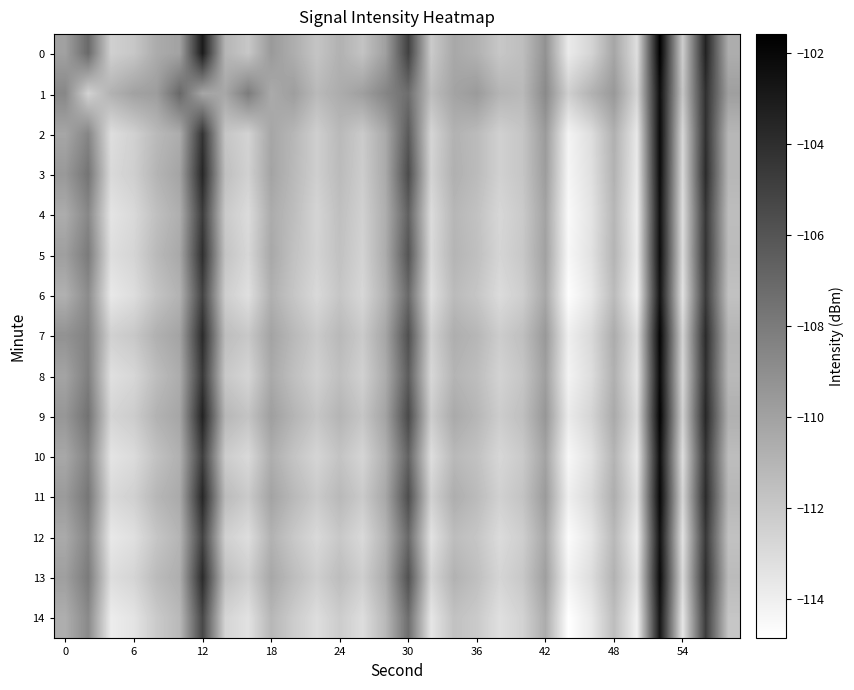

Reading left to right, list all the values displayed in this chart.

0: -110.0	-107.1	-112.4	-111.9	-110.5	-110.0	-103.0	-111.0	-111.9	-109.6	-110.6	-111.8	-110.8	-111.7	-109.9	-105.0	-112.1	-110.3	-110.8	-111.9	-111.5	-109.2	-113.8	-112.6	-110.2	-113.2	-101.6	-112.3	-103.4	-110.6
1: -108.7	-112.5	-110.8	-110.0	-109.8	-107.0	-110.2	-110.3	-108.1	-110.5	-109.8	-111.2	-110.6	-109.9	-108.5	-107.3	-111.4	-110.1	-109.7	-111.0	-111.2	-108.8	-112.3	-110.9	-109.5	-112.7	-102.3	-111.9	-104.1	-109.9
2: -110.2	-108.5	-113.1	-112.4	-111.2	-110.5	-104.3	-111.9	-112.5	-110.2	-111.1	-112.3	-111.2	-112.1	-110.4	-106.3	-112.7	-110.9	-111.3	-112.4	-111.9	-109.7	-114.2	-113.1	-110.8	-113.7	-102.1	-112.8	-104.1	-111.1
3: -109.5	-107.7	-112.9	-112.3	-111.0	-110.1	-103.7	-111.5	-112.4	-110.1	-111.2	-112.3	-111.3	-112.2	-110.4	-105.5	-112.5	-110.8	-111.3	-112.4	-111.9	-109.8	-114.3	-113.2	-110.9	-113.8	-102.2	-112.9	-103.9	-111.1
4: -110.5	-108.7	-113.4	-112.9	-111.5	-110.7	-104.8	-112.1	-113.0	-110.5	-111.4	-112.7	-111.5	-112.4	-110.7	-106.7	-113.0	-111.1	-111.7	-112.8	-112.1	-110.1	-114.5	-113.4	-111.1	-114.0	-102.4	-113.1	-104.4	-111.4
5: -109.9	-108.0	-113.1	-112.7	-111.2	-110.3	-104.1	-111.8	-112.8	-110.3	-111.7	-112.5	-111.7	-112.5	-110.5	-106.0	-112.9	-111.0	-111.5	-112.7	-112.0	-110.0	-114.4	-113.3	-111.0	-113.9	-102.3	-113.0	-104.3	-111.3
6: -110.8	-108.9	-113.7	-113.1	-111.8	-110.9	-105.1	-112.3	-113.2	-110.8	-111.9	-112.9	-111.9	-112.8	-110.9	-107.1	-113.2	-111.3	-111.9	-113.0	-112.3	-110.3	-114.8	-113.7	-111.3	-114.2	-102.7	-113.3	-104.7	-111.7
7: -109.2	-108.3	-112.4	-112.0	-110.8	-110.1	-103.9	-111.4	-112.0	-110.1	-111.2	-112.1	-111.2	-112.1	-110.2	-105.8	-112.4	-110.7	-111.1	-112.2	-111.5	-109.5	-114.0	-112.9	-110.5	-113.2	-101.9	-112.5	-103.9	-111.0
8: -110.1	-108.2	-113.2	-112.8	-111.4	-110.5	-104.5	-112.0	-112.7	-110.4	-111.5	-112.4	-111.5	-112.4	-110.5	-106.4	-112.8	-111.0	-111.4	-112.5	-111.9	-109.9	-114.2	-113.1	-110.8	-113.5	-102.1	-112.8	-104.1	-111.2
9: -109.4	-107.5	-112.7	-112.2	-110.9	-110.2	-103.4	-111.1	-111.8	-109.9	-111.0	-111.9	-111.0	-111.9	-110.1	-105.4	-112.2	-110.4	-111.1	-112.2	-111.5	-109.4	-113.8	-112.7	-110.4	-113.1	-101.8	-112.4	-103.7	-110.8
10: -110.3	-108.4	-113.4	-113.0	-111.7	-110.8	-104.9	-112.2	-112.9	-110.7	-111.8	-112.7	-111.8	-112.7	-110.8	-106.8	-113.1	-111.2	-111.7	-112.8	-112.1	-110.1	-114.4	-113.3	-111.0	-113.8	-102.3	-113.1	-104.3	-111.4
11: -109.7	-107.8	-112.9	-112.4	-111.1	-110.4	-103.7	-111.3	-112.1	-110.1	-111.2	-112.1	-111.2	-112.1	-110.3	-105.7	-112.4	-110.7	-111.3	-112.4	-111.8	-109.7	-114.0	-112.9	-110.7	-113.3	-102.0	-112.7	-103.9	-111.1
12: -110.4	-108.5	-113.7	-113.2	-111.9	-111.0	-105.1	-112.4	-113.1	-110.9	-112.0	-112.9	-112.0	-112.9	-111.0	-107.1	-113.3	-111.4	-111.9	-113.0	-112.3	-110.3	-114.7	-113.5	-111.2	-114.0	-102.5	-113.3	-104.5	-111.7
13: -109.9	-108.0	-113.1	-112.7	-111.3	-110.7	-103.9	-111.5	-112.3	-110.3	-111.4	-112.3	-111.4	-112.3	-110.5	-105.9	-112.7	-110.9	-111.5	-112.7	-112.0	-109.9	-114.2	-113.1	-110.9	-113.5	-102.2	-112.9	-104.1	-111.3
14: -110.7	-108.8	-113.9	-113.4	-112.1	-111.2	-105.3	-112.7	-113.3	-111.1	-112.2	-113.1	-112.2	-113.1	-111.2	-107.3	-113.5	-111.7	-112.1	-113.2	-112.5	-110.5	-114.9	-113.8	-111.4	-114.2	-102.8	-113.5	-104.8	-111.9